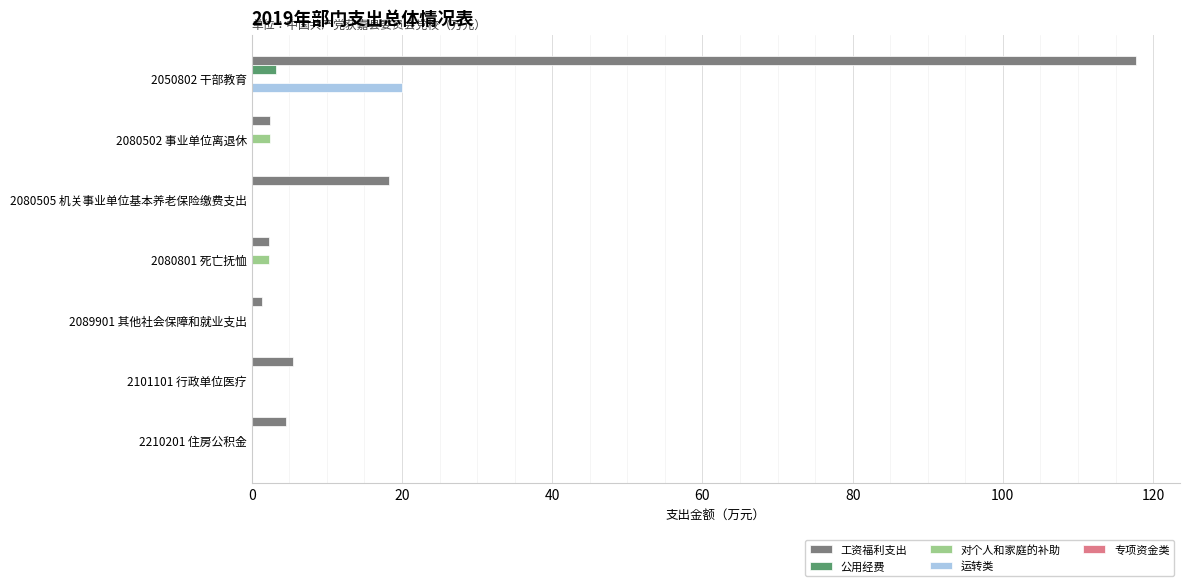

True or false: 公用经费 has a value of 3.2 at 2050802 干部教育.

True